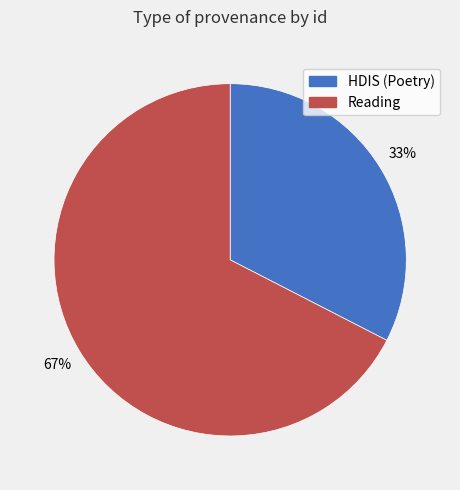

How many segments does this pie chart have?

2